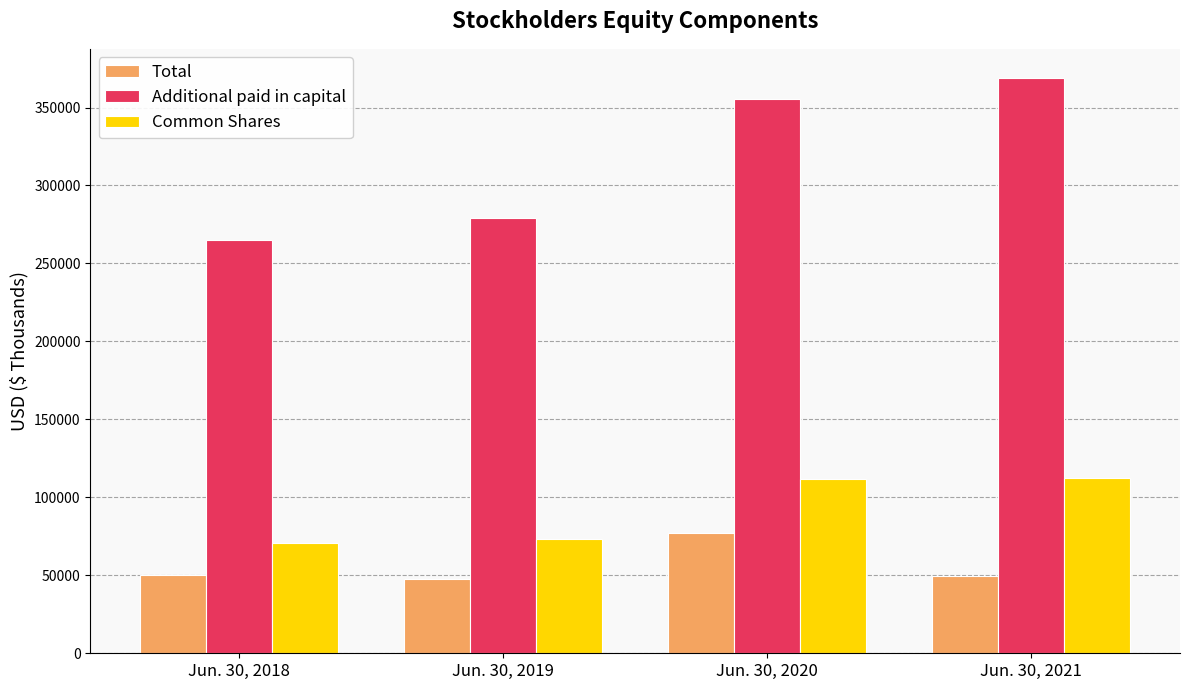

How many groups of bars are there?

4